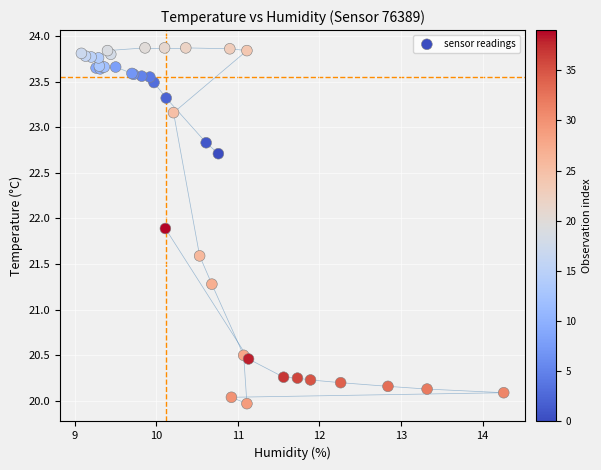

What Y value in the scatter plot is closest to 21?

21.3